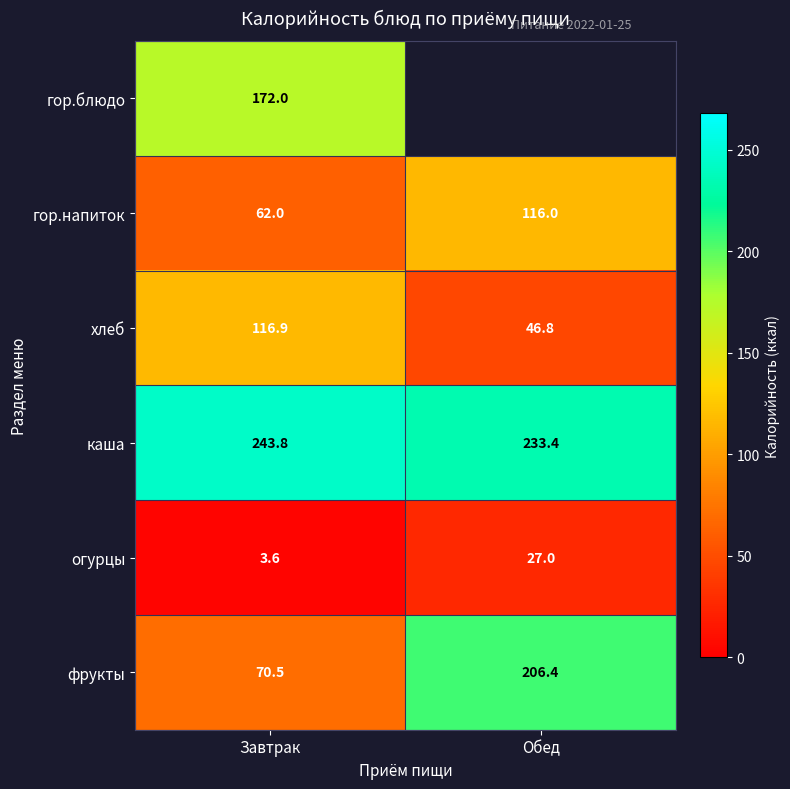

What is the difference between the maximum and minimum values in the гор.напиток series?

54.0